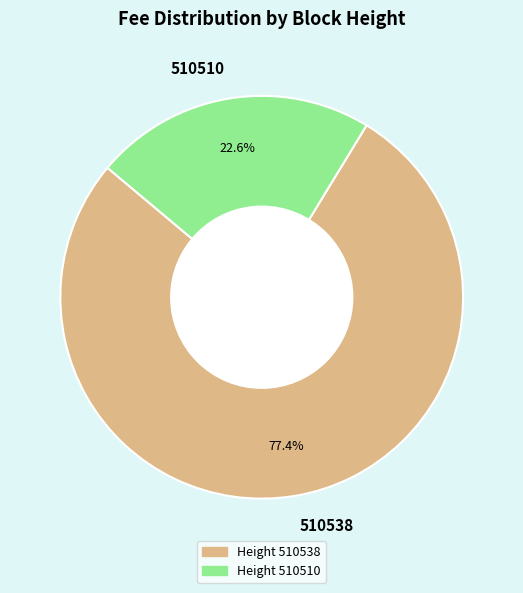

To the nearest percent, what is the difference between the 510538 and 510510 slice percentages?

55%